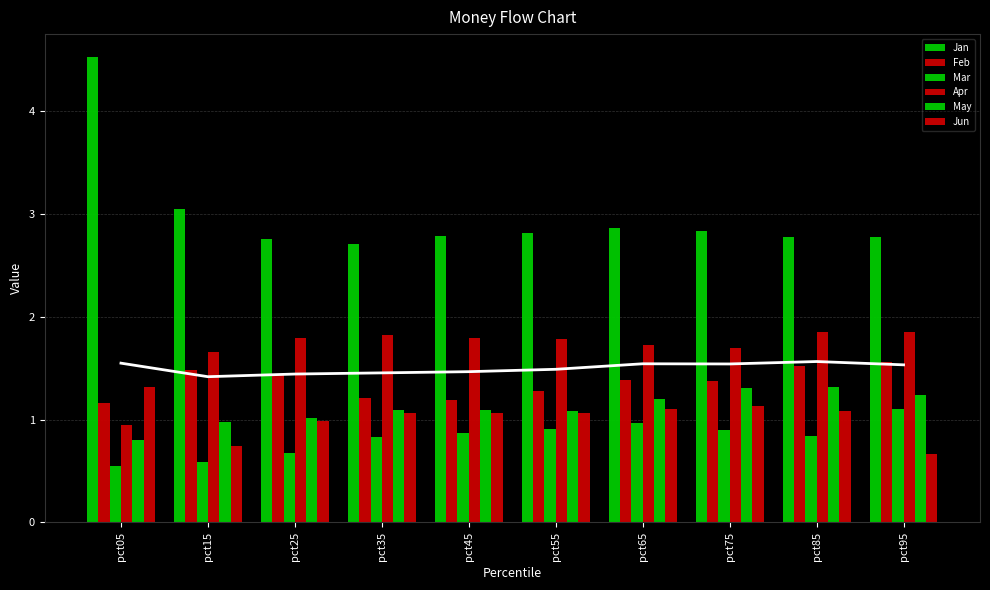

Rank the series by their maximum value, from highest to lowest.

Jan, Apr, Feb, Jun, May, Mar